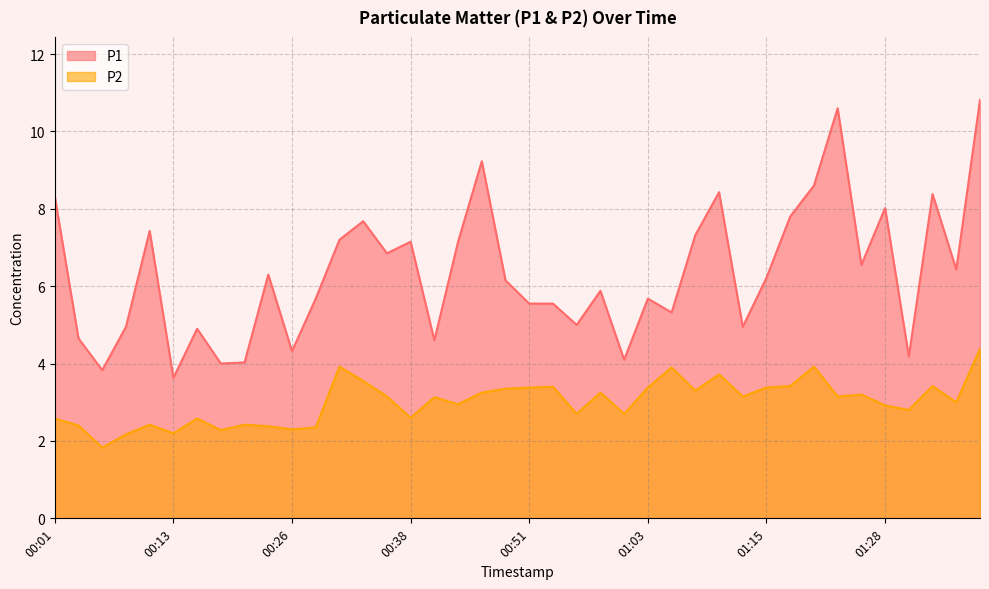

Rank the series by their average value, from lowest to highest.

P2, P1